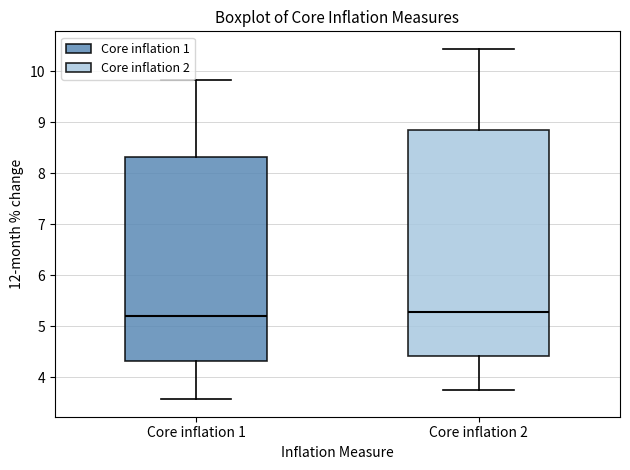

Where is the upper edge of the box for Core inflation 2 on the y-axis? The values are not printed on the chart, so give them approximately, as read against the axis.

8.9